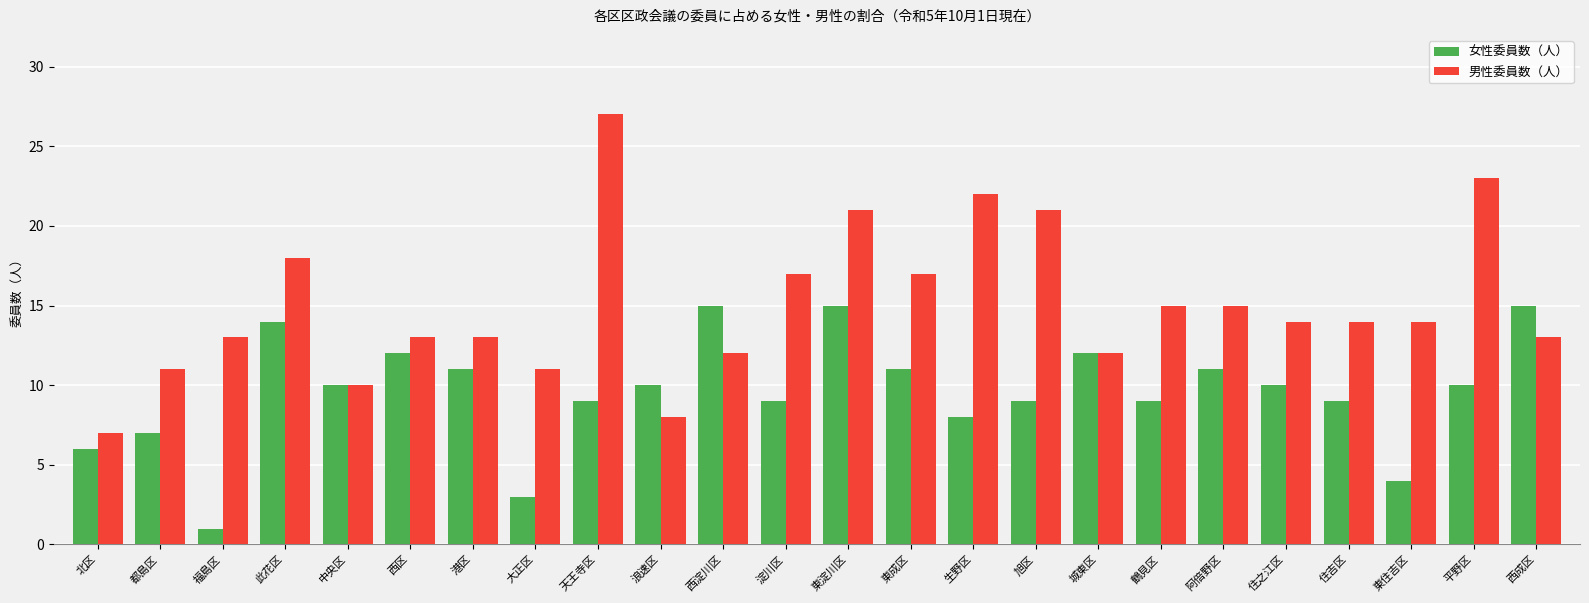

Reading right to left, list all the values displayed in this chart.

女性委員数（人）: 15	10	4	9	10	11	9	12	9	8	11	15	9	15	10	9	3	11	12	10	14	1	7	6
男性委員数（人）: 13	23	14	14	14	15	15	12	21	22	17	21	17	12	8	27	11	13	13	10	18	13	11	7